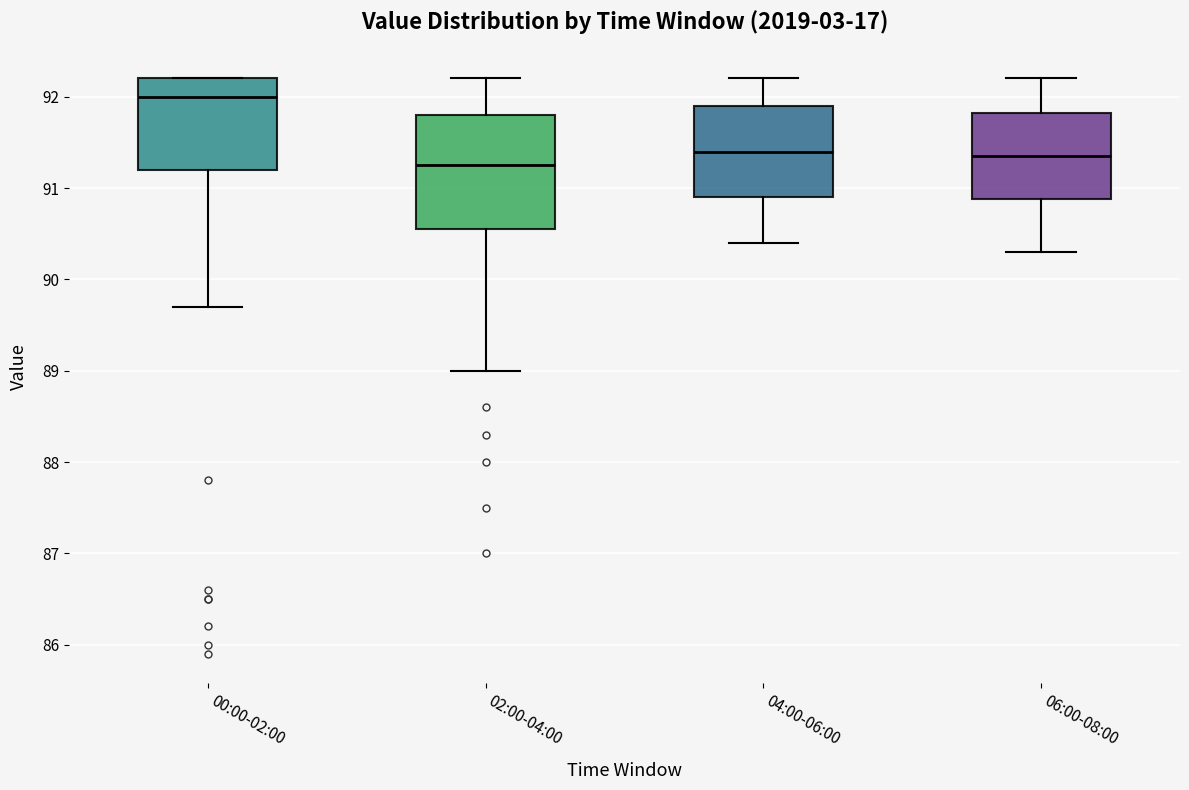

Which box's median line is the highest?

00:00-02:00